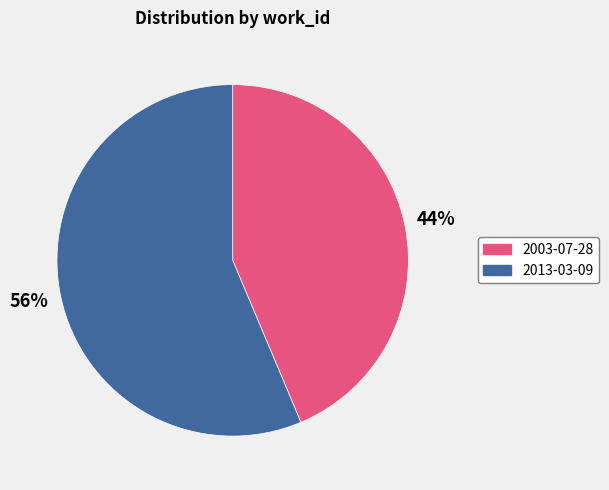

Rank the categories by value from lowest to highest.

2003-07-28, 2013-03-09